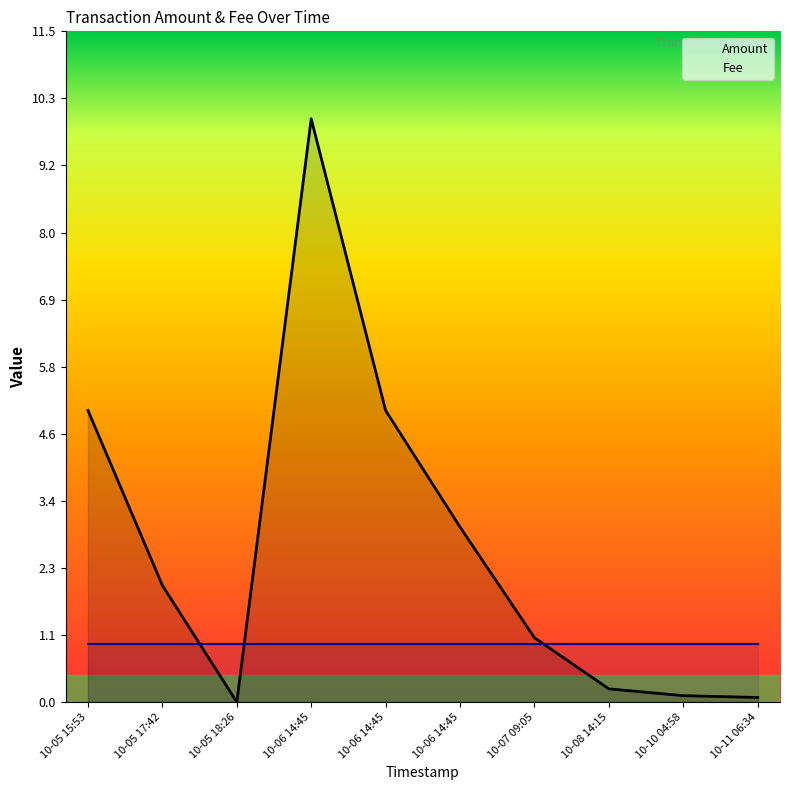

Reading right to left, transcribe all the data shown in this chart.

Amount: 10-11 06:34=0.1	10-10 04:58=0.1	10-08 14:15=0.2	10-07 09:05=1.1	10-06 14:45=3.0	10-06 14:45=5.0	10-06 14:45=10.0	10-05 18:26=0.0	10-05 17:42=2.0	10-05 15:53=5.0
Fee: 10-11 06:34=1.0	10-10 04:58=1.0	10-08 14:15=1.0	10-07 09:05=1.0	10-06 14:45=1.0	10-06 14:45=1.0	10-06 14:45=1.0	10-05 18:26=1.0	10-05 17:42=1.0	10-05 15:53=1.0